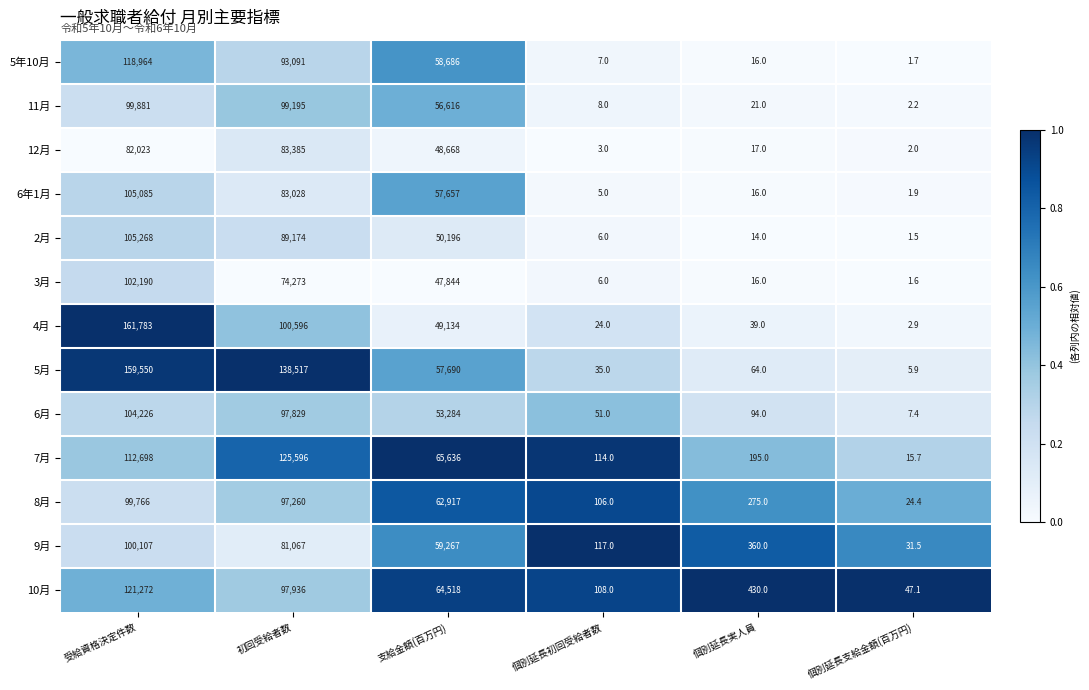

How many data points does each series have?

6